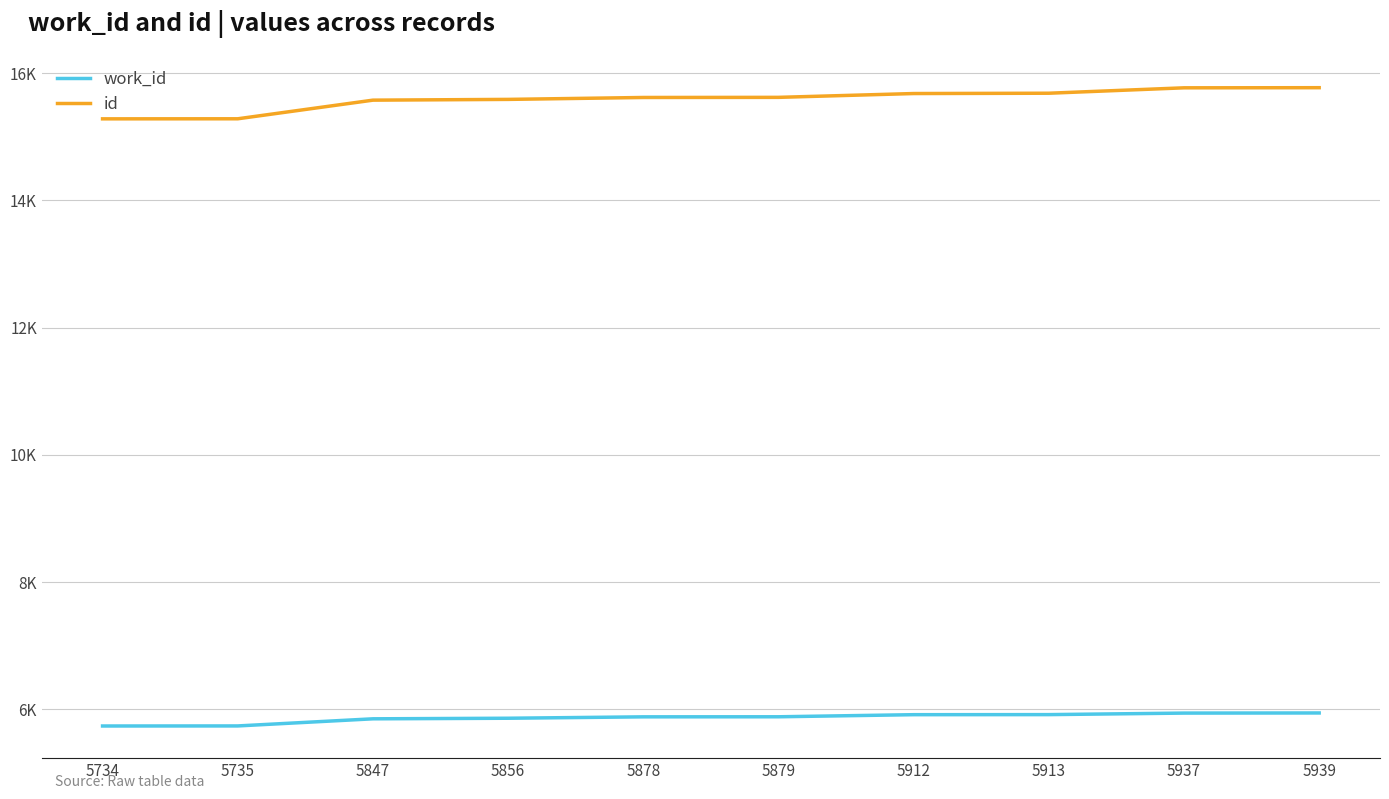

Reading left to right, list all the values displayed in this chart.

work_id: 5734=5734	5735=5735	5847=5847	5856=5856	5878=5878	5879=5879	5912=5912	5913=5913	5937=5937	5939=5939
id: 5734=15282	5735=15283	5847=15576	5856=15588	5878=15618	5879=15620	5912=15680	5913=15685	5937=15770	5939=15772